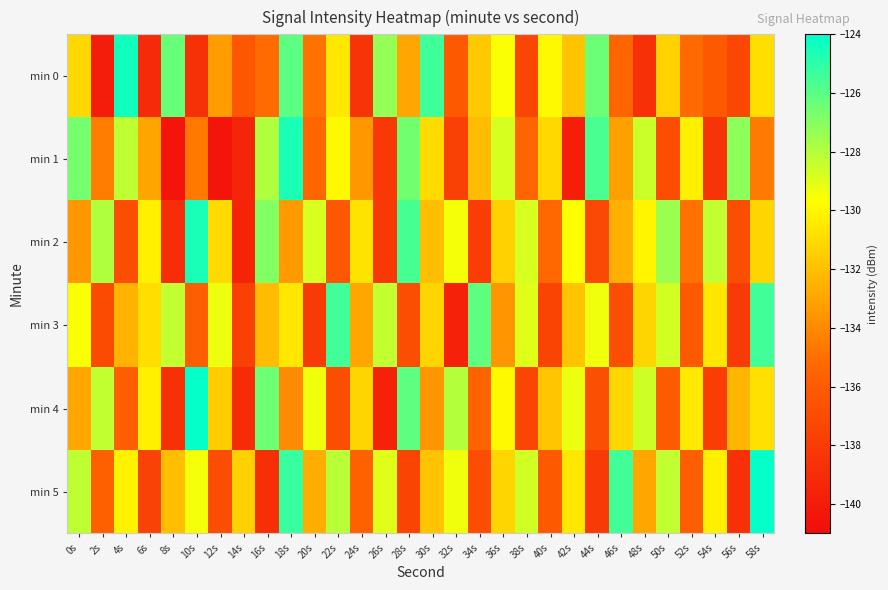

Between 48s and 18s, which is larger?

18s